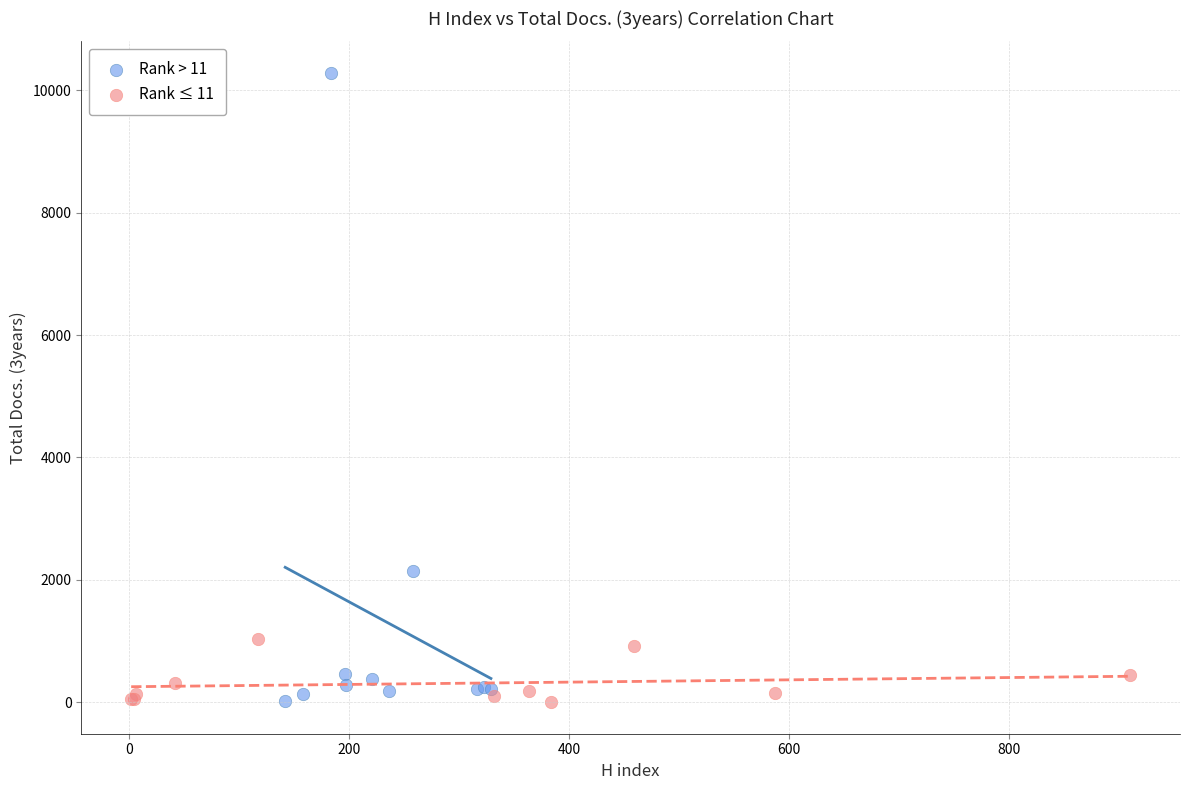

What are all the series names shown in the legend?

Rank > 11, Rank ≤ 11